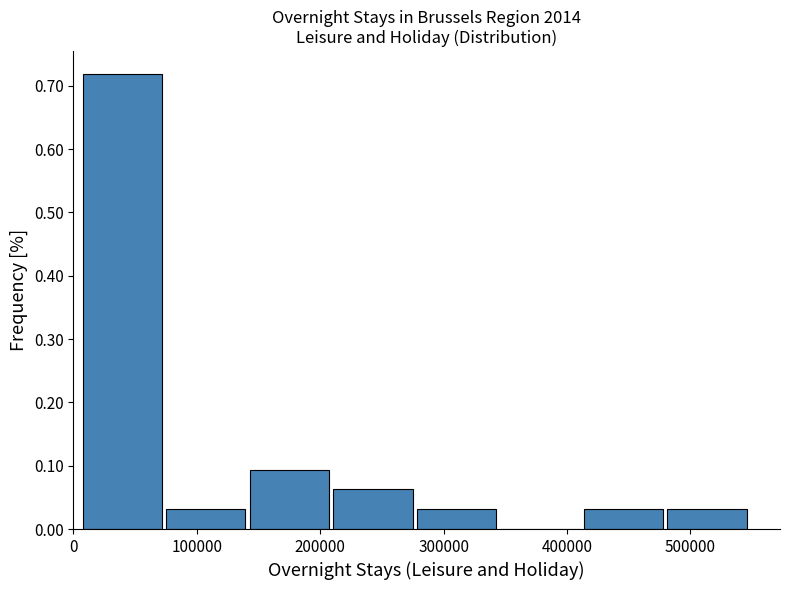

Reading left to right, list every bar in this chart as the range it spans on the x-axis followed by its height. Neither the bar edges nor the heights are printed on the chart, so give them approximately, as read against the axes.

10000 to 80000: 0.72
80000 to 140000: 0.03
140000 to 210000: 0.09
210000 to 280000: 0.06
280000 to 350000: 0.03
350000 to 410000: 0
410000 to 480000: 0.03
480000 to 550000: 0.03